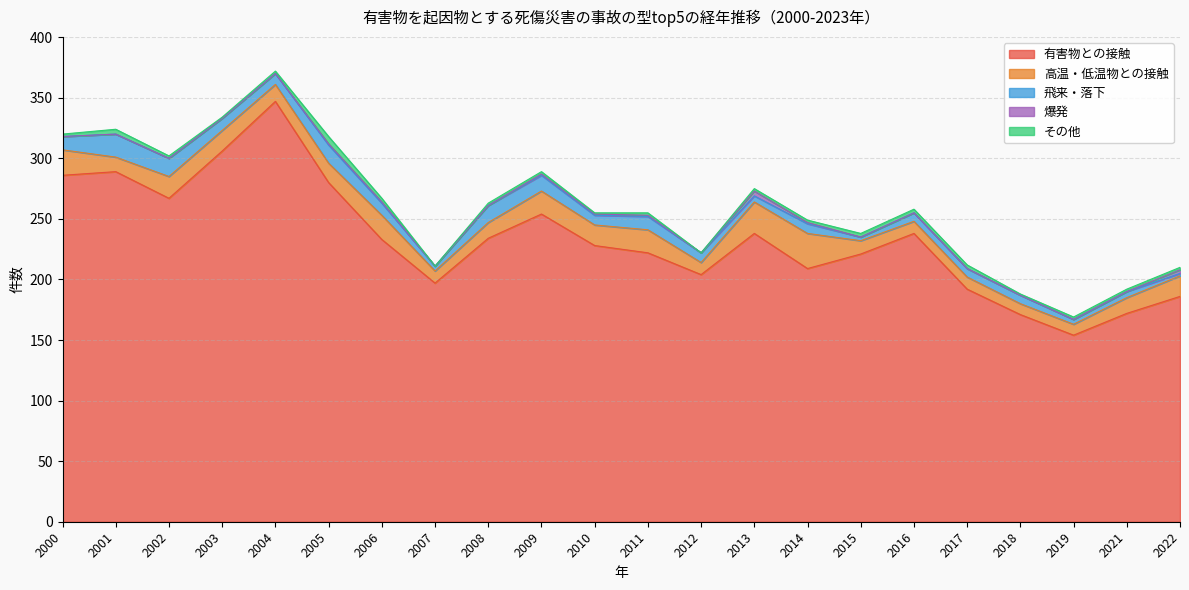

Which series has the widest spread of values?

有害物との接触